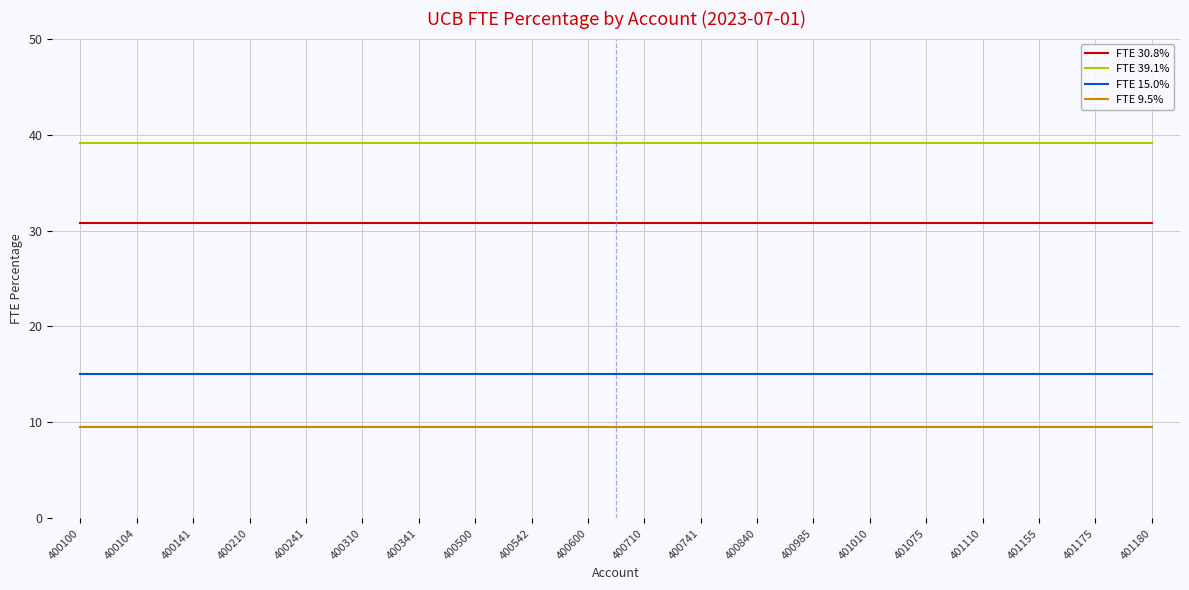

What is the spread (max minus min) of values at 400542?

29.6